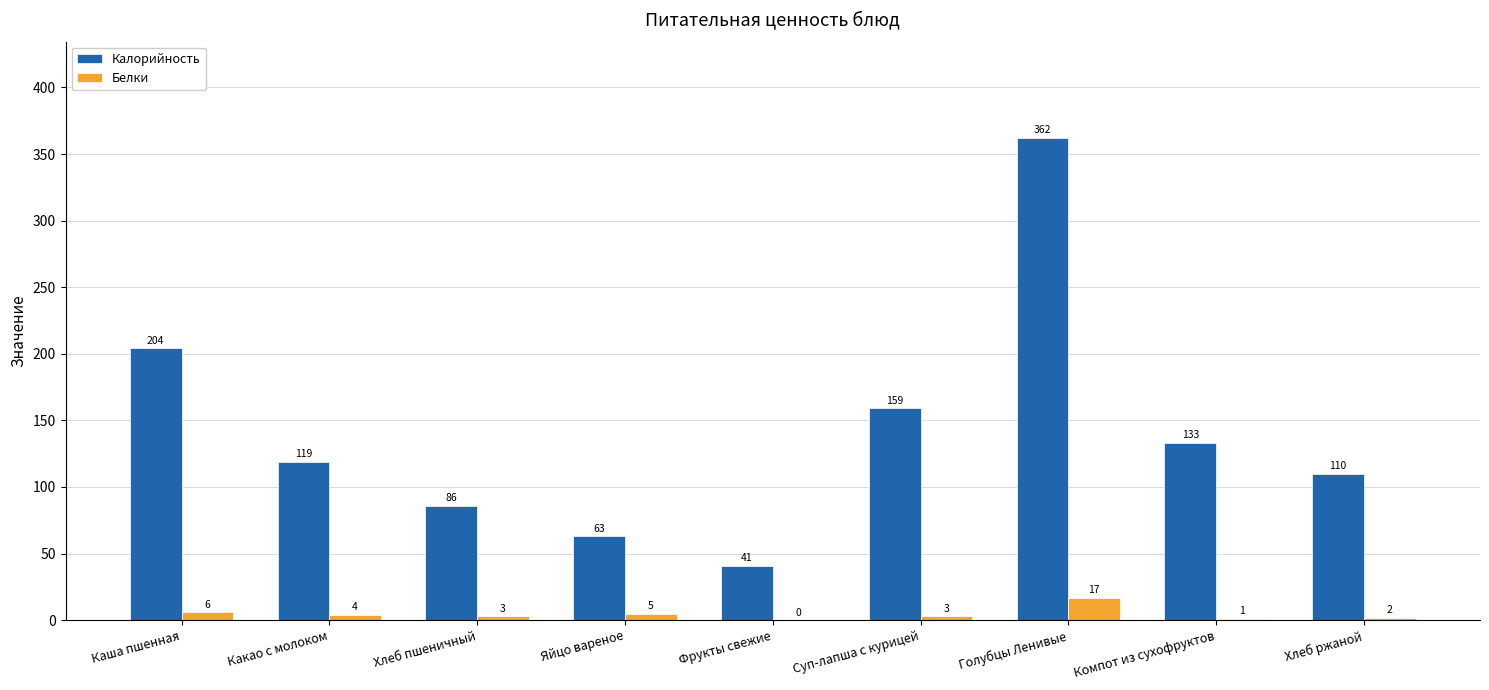

Which series changed the most between Суп-лапша с курицей and Компот из сухофруктов?

Калорийность